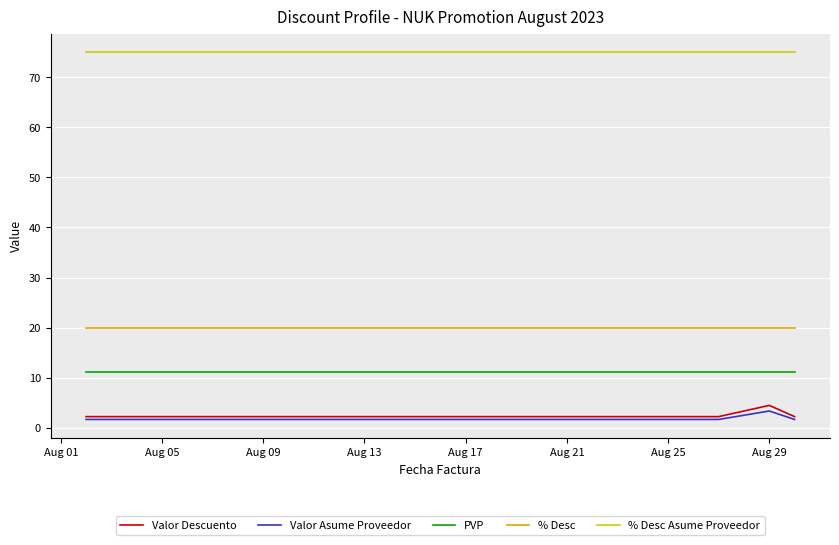

What is the value of the PVP point at the 9th from the left?

11.2